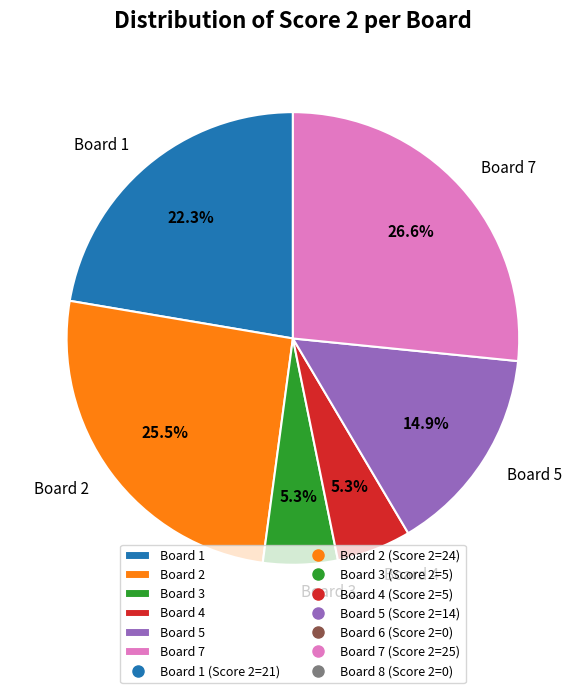

What portion of the pie excludes Board 1?

77.7%